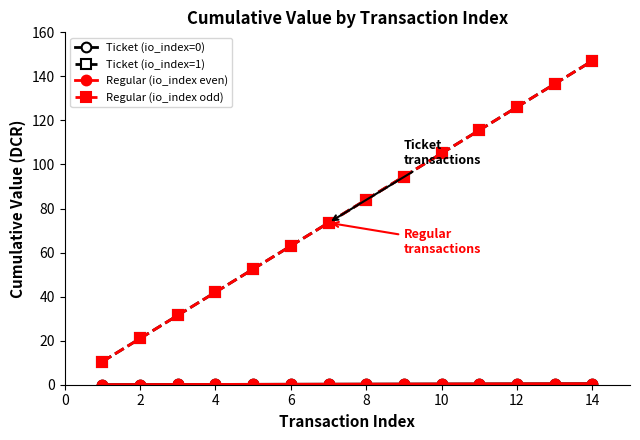

What is the difference between the maximum and minimum values in the Regular (io_index even) series?

0.4